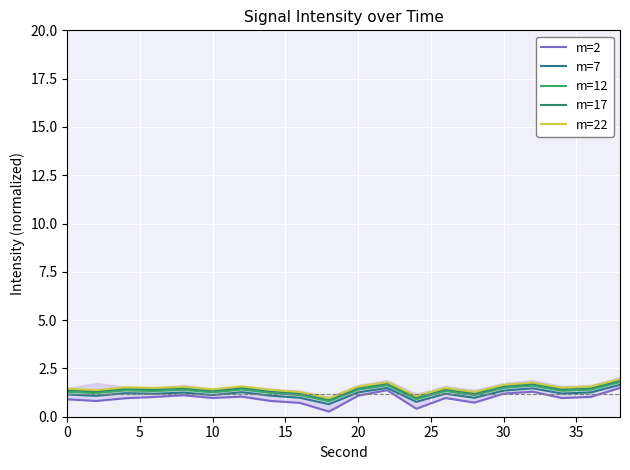

What is the sum of all m=7 values?

23.6